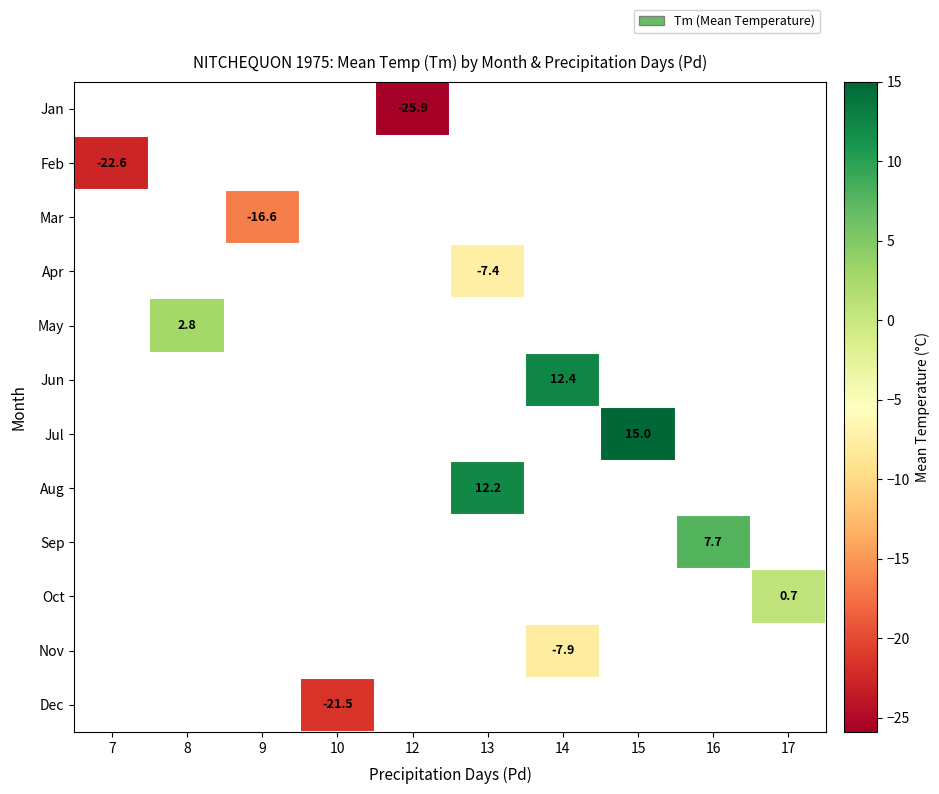

How many distinct data groups are displayed?

12